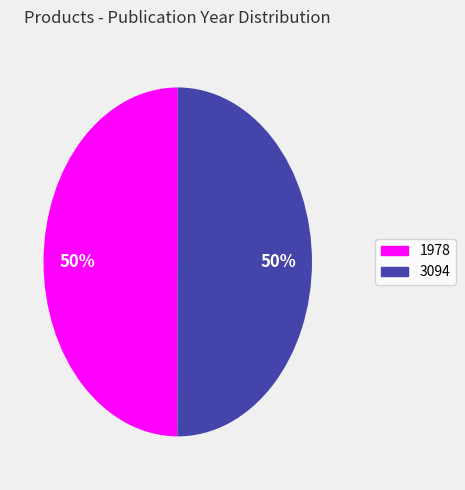

What percentage is the 1978 slice, to the nearest percent?

50%